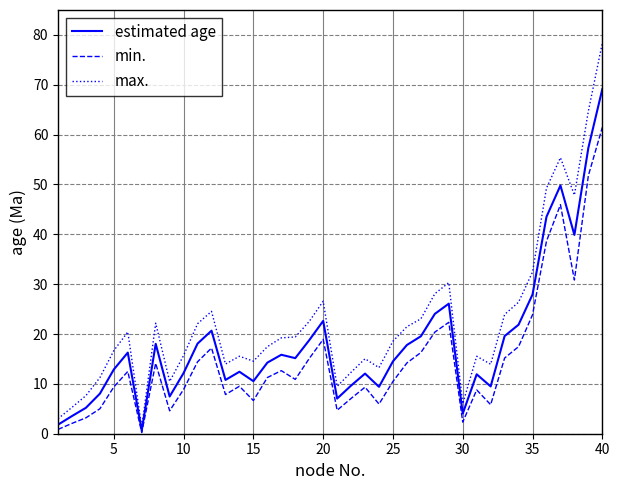

Which series has the widest spread of values?

max.